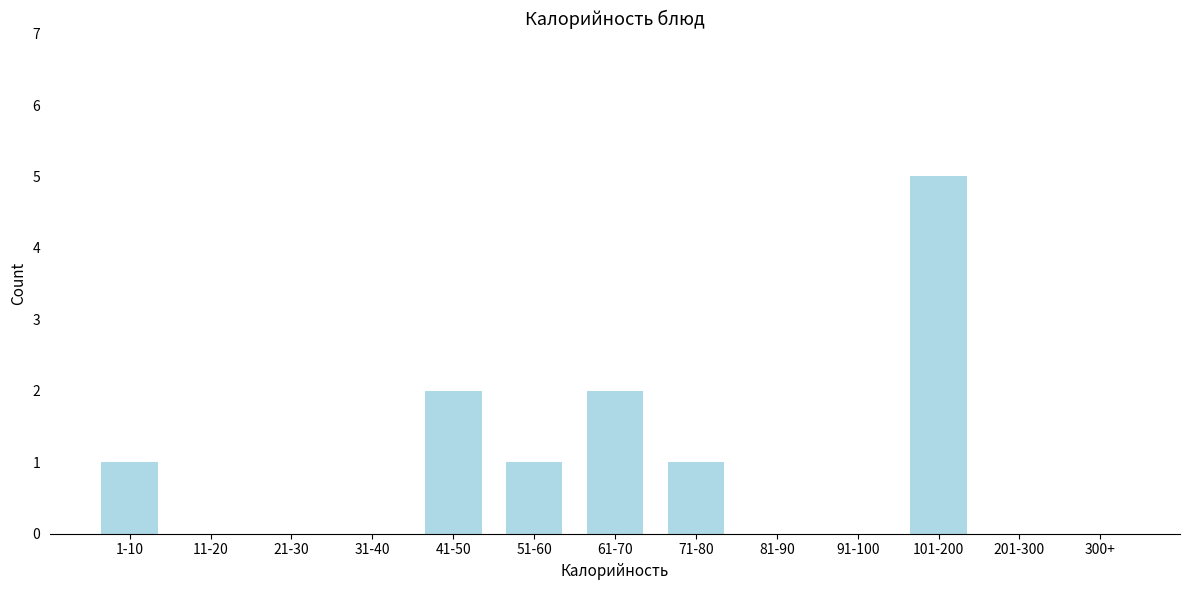

Reading left to right, what are all the values shown in this chart?

1-10=1	11-20=0	21-30=0	31-40=0	41-50=2	51-60=1	61-70=2	71-80=1	81-90=0	91-100=0	101-200=5	201-300=0	300+=0